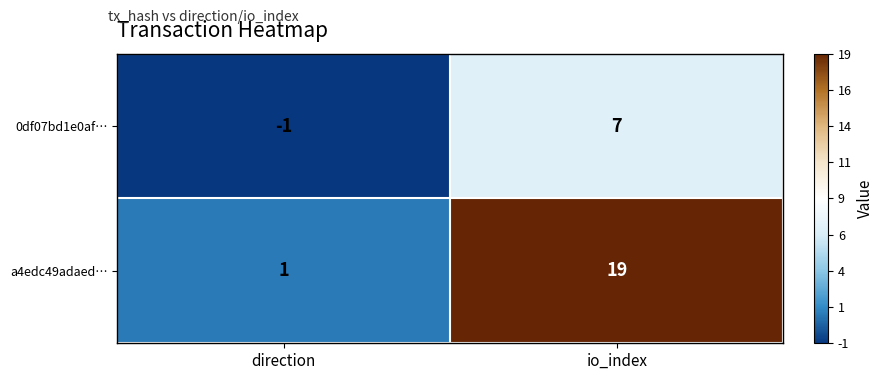

Where is 0df07bd1e0af… nearest to the value 3?

direction